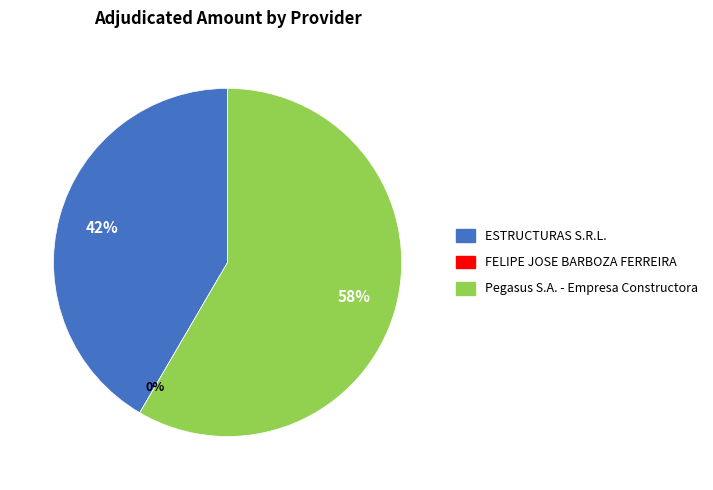

How many segments does this pie chart have?

3